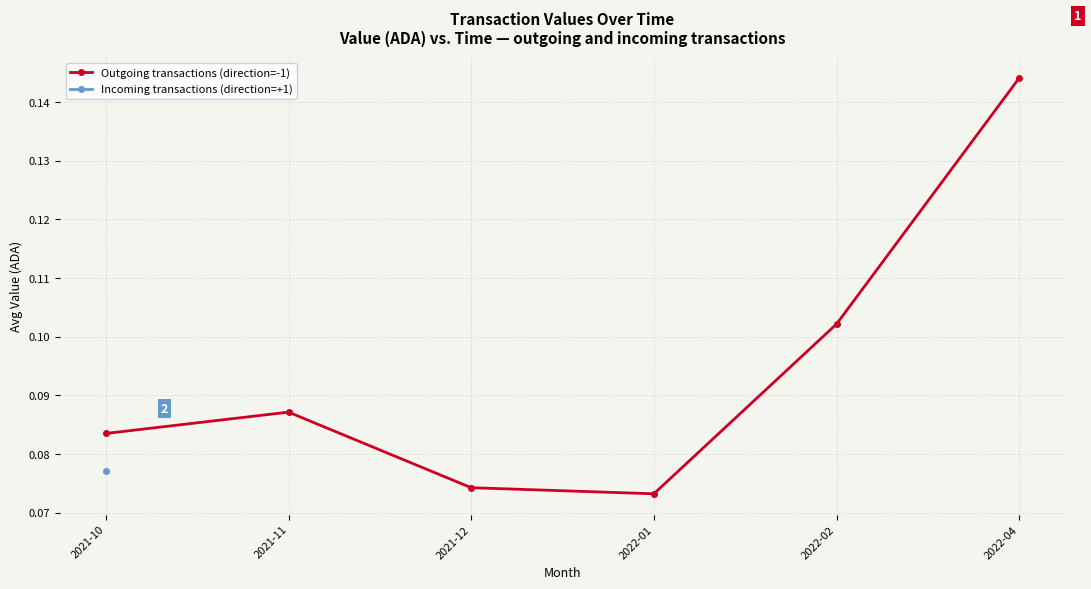

What is the label of the 3rd point from the left?

2021-12